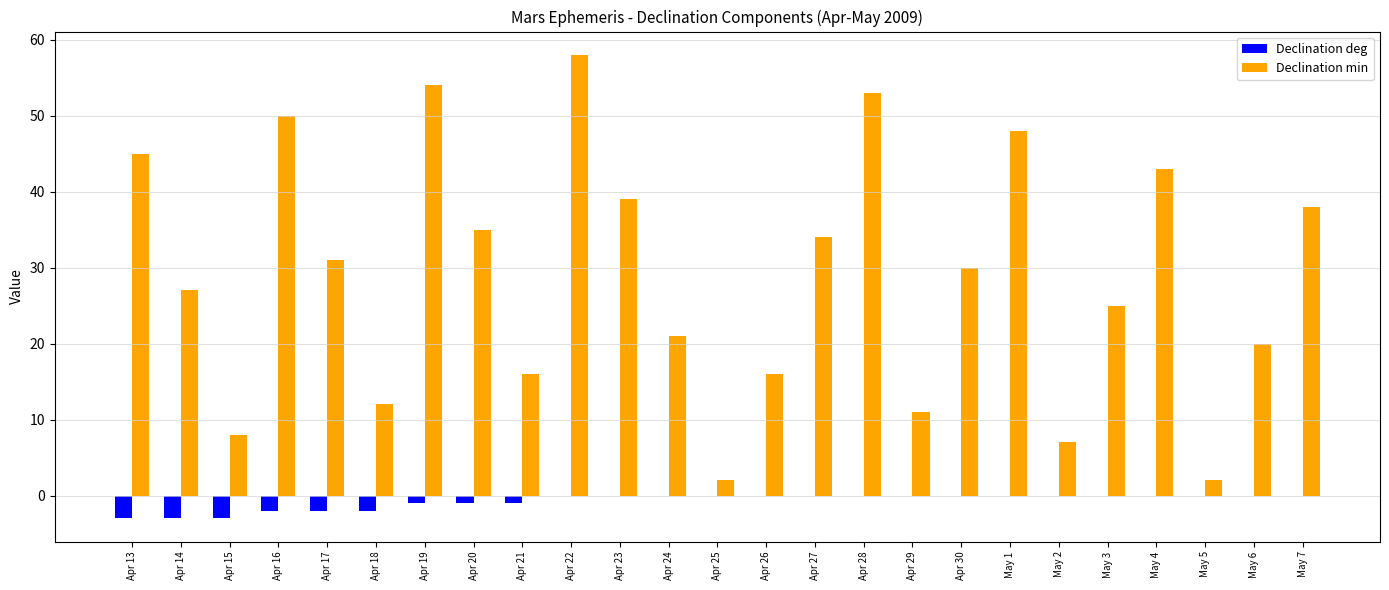

What is the total value across all series at Apr 29?

11